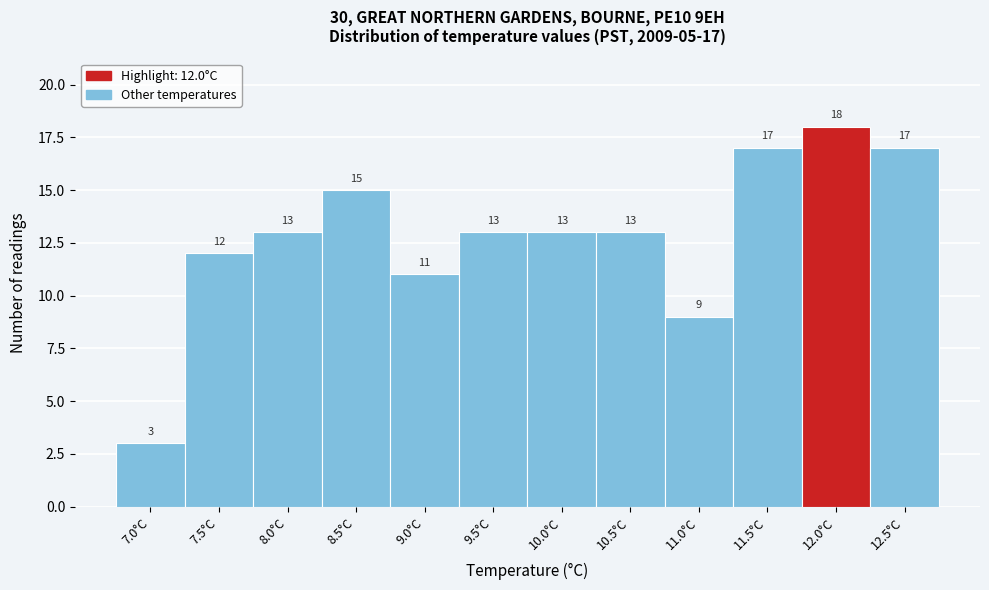

Reading right to left, transcribe all the data shown in this chart.

12.5°C=17	12.0°C=18	11.5°C=17	11.0°C=9	10.5°C=13	10.0°C=13	9.5°C=13	9.0°C=11	8.5°C=15	8.0°C=13	7.5°C=12	7.0°C=3